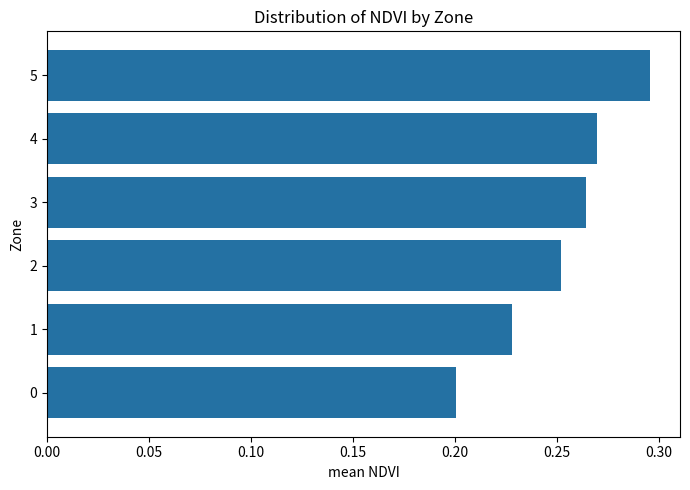

At which category does the chart reach its peak across all series?

5